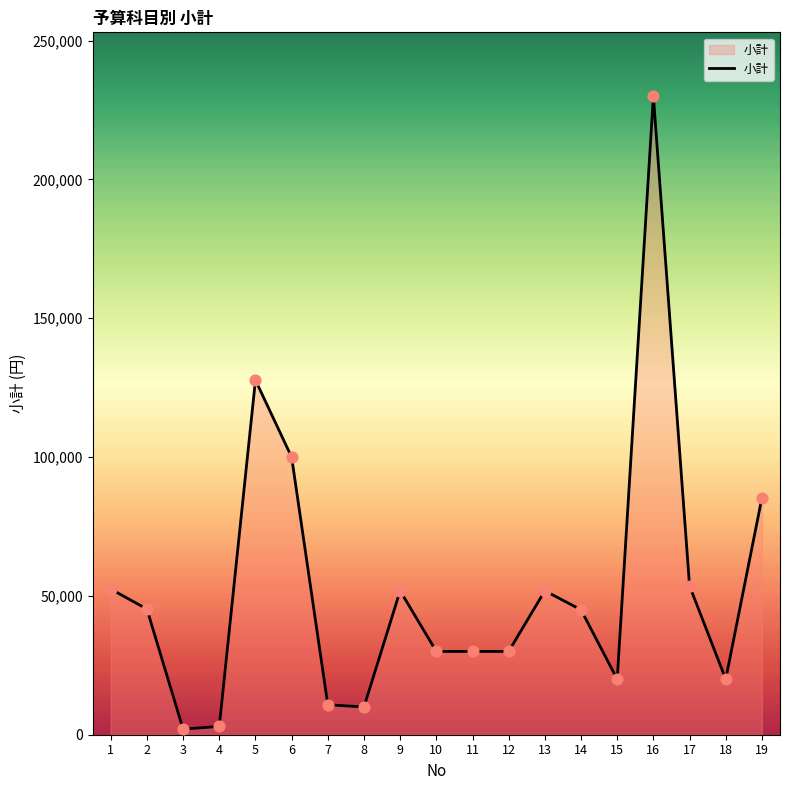

What is the change in value from 15 to 17?

+33620